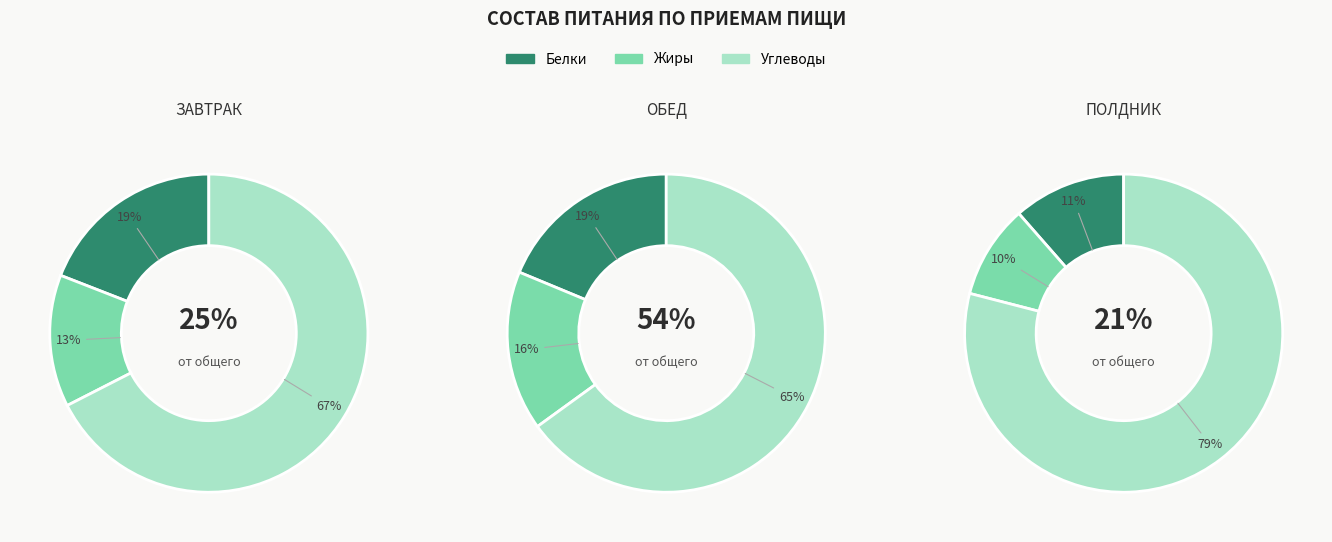

Rank the categories by Белки value from highest to lowest.

Обед, Завтрак, Полдник